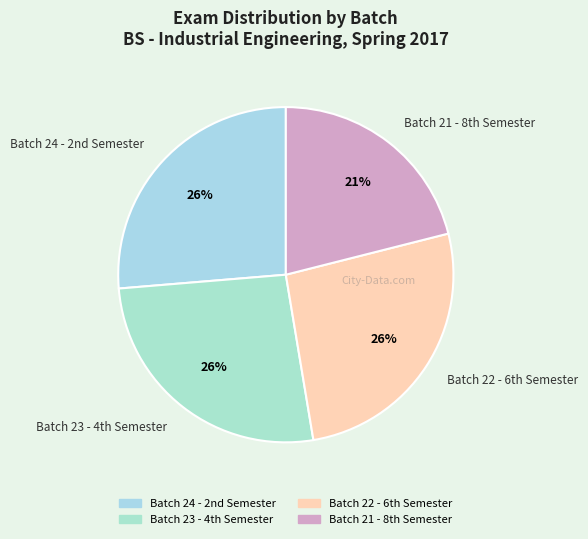

Which category has the smallest portion of the pie?

Batch 21 - 8th Semester